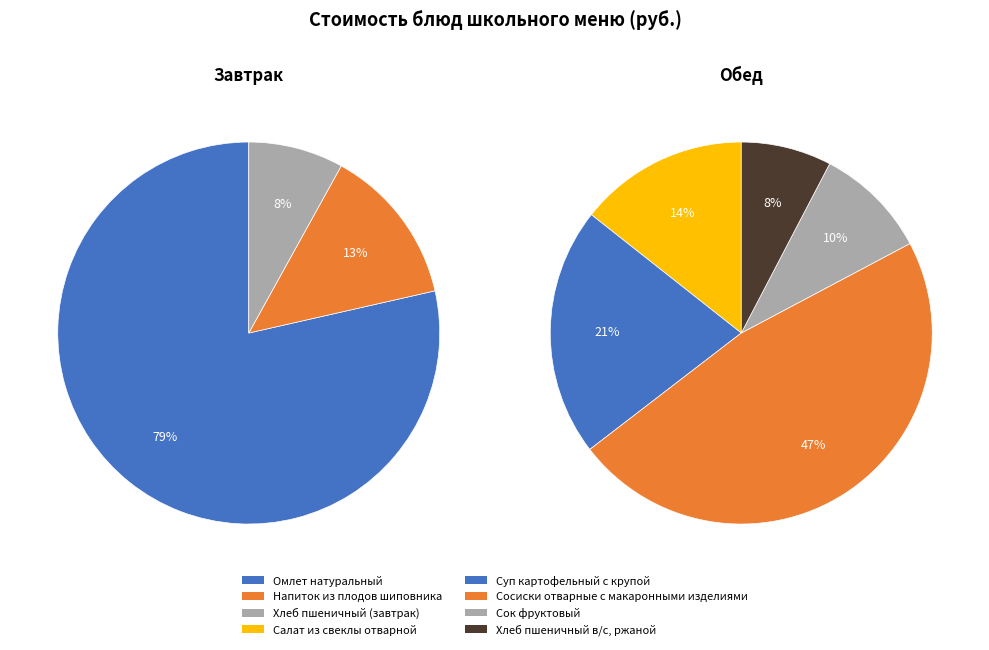

Count the number of slices in the pie.

8